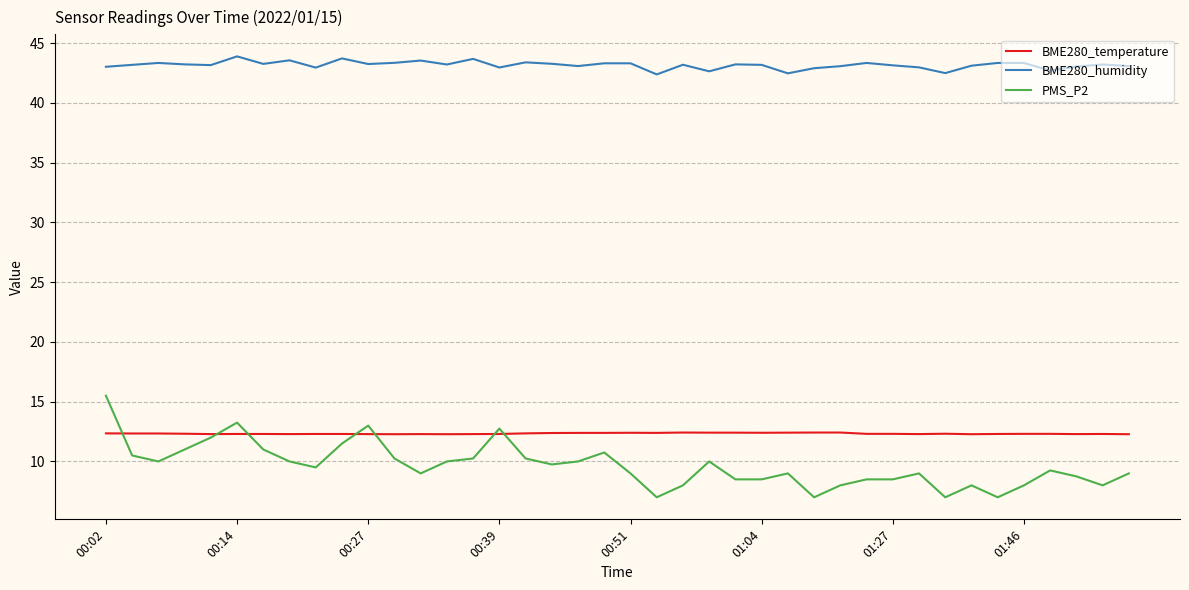

Rank the series by their maximum value, from lowest to highest.

BME280_temperature, PMS_P2, BME280_humidity